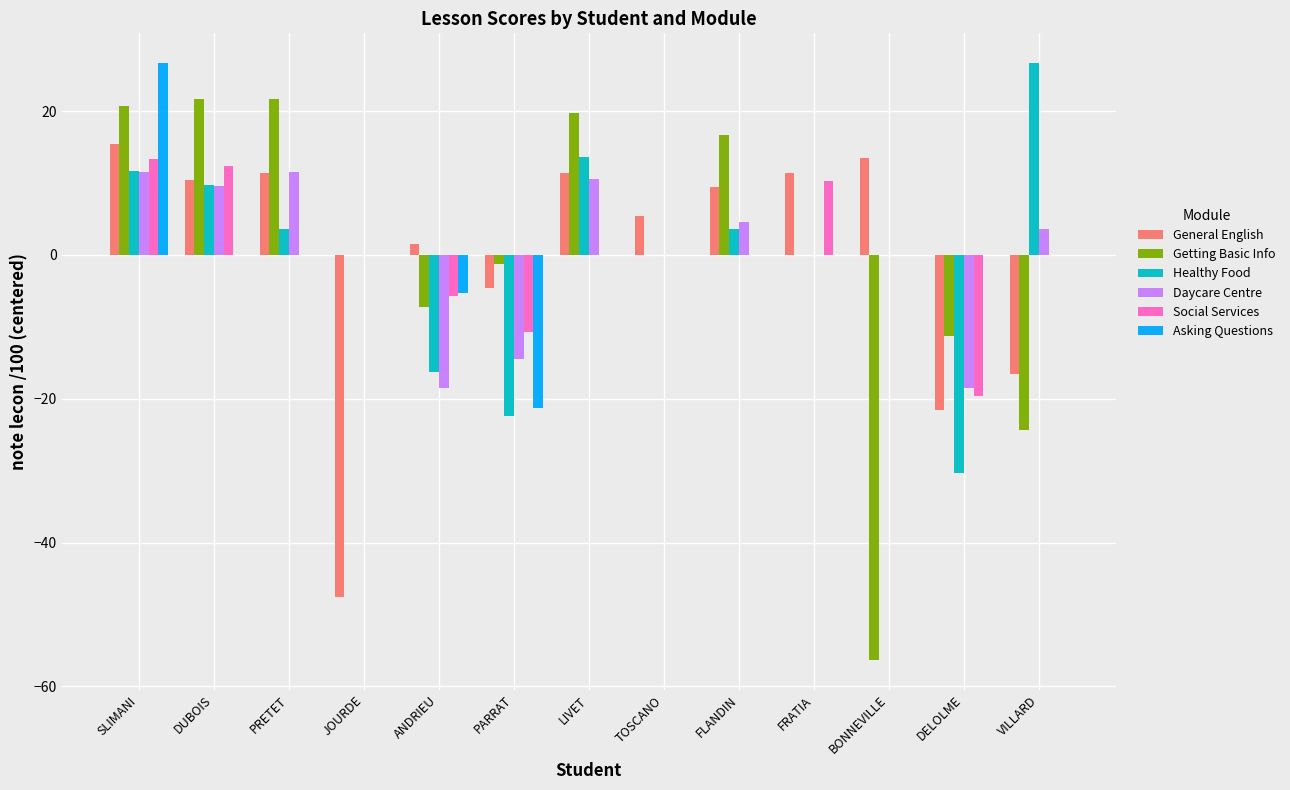

How many groups of bars are there?

13